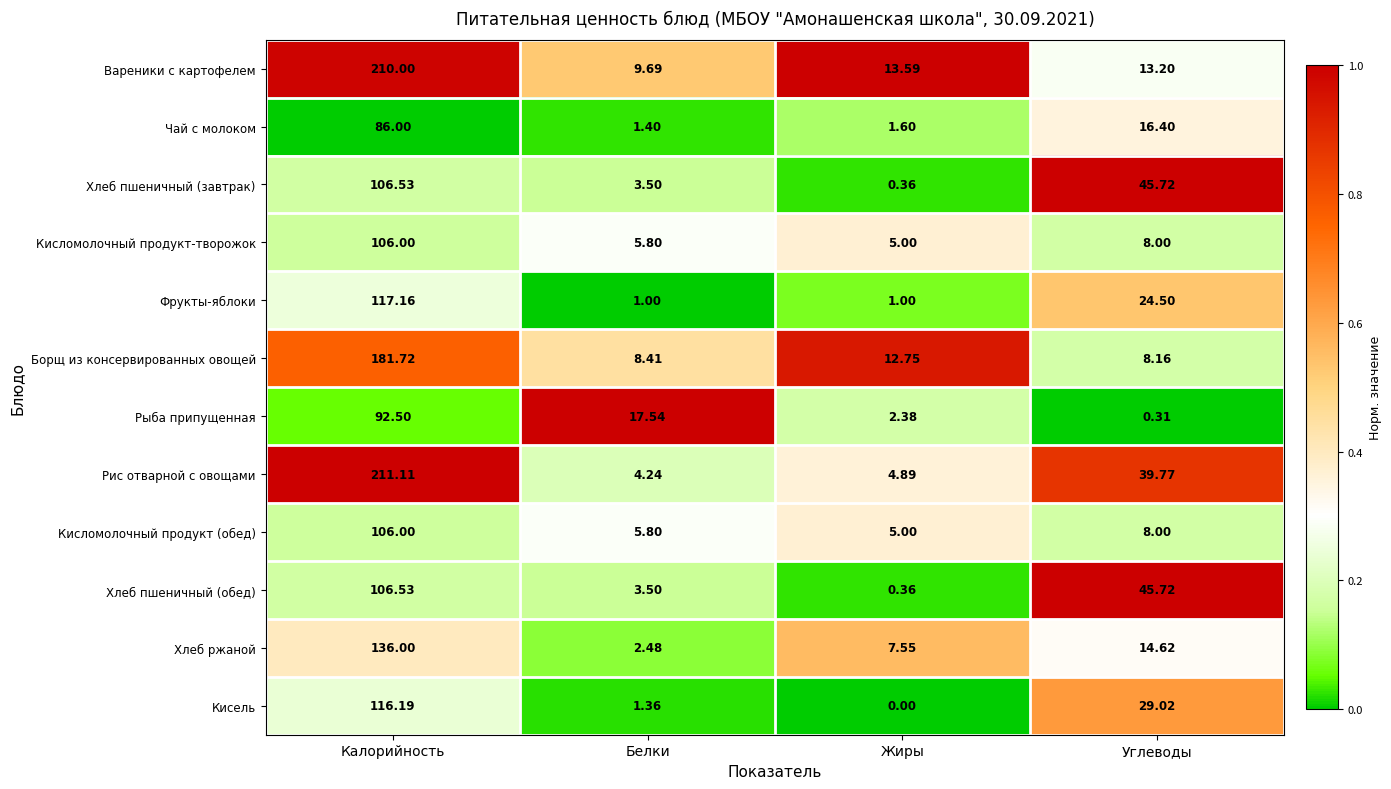

Which label corresponds to the largest value in the chart?

Калорийность